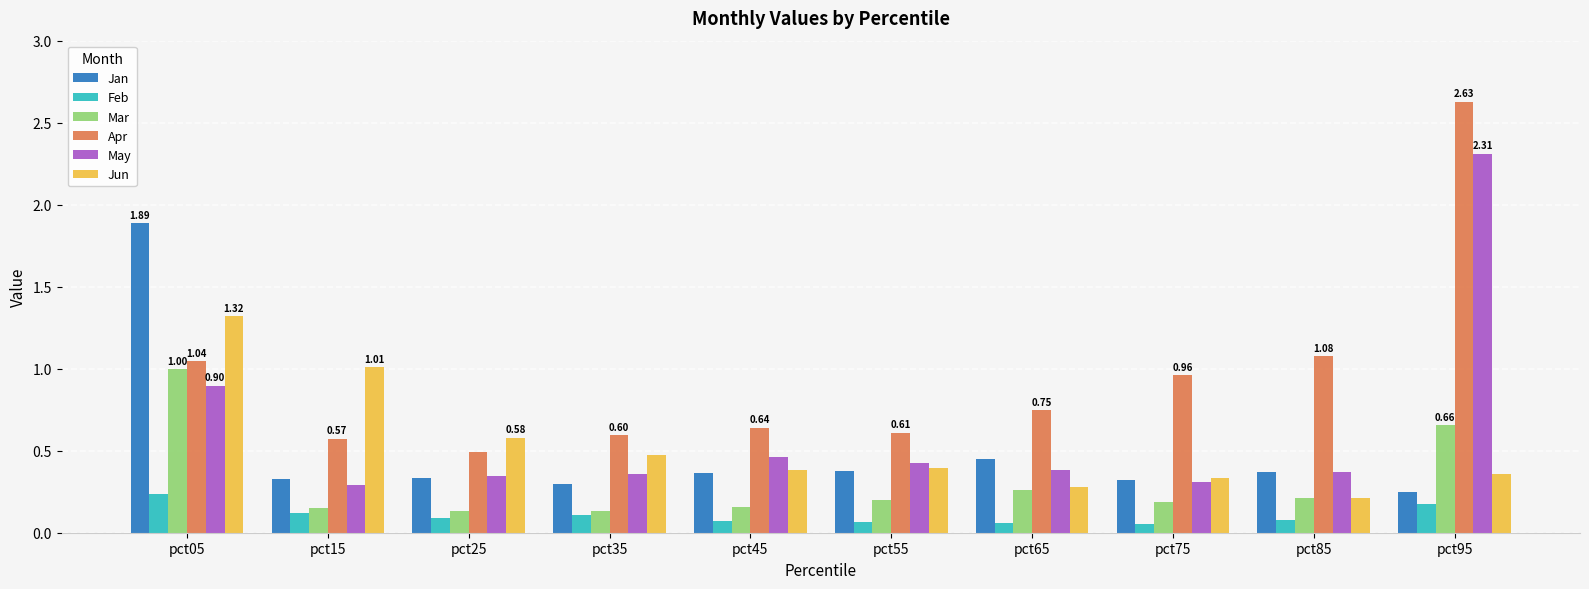

True or false: Apr has a value of 4.3 at pct95.

False